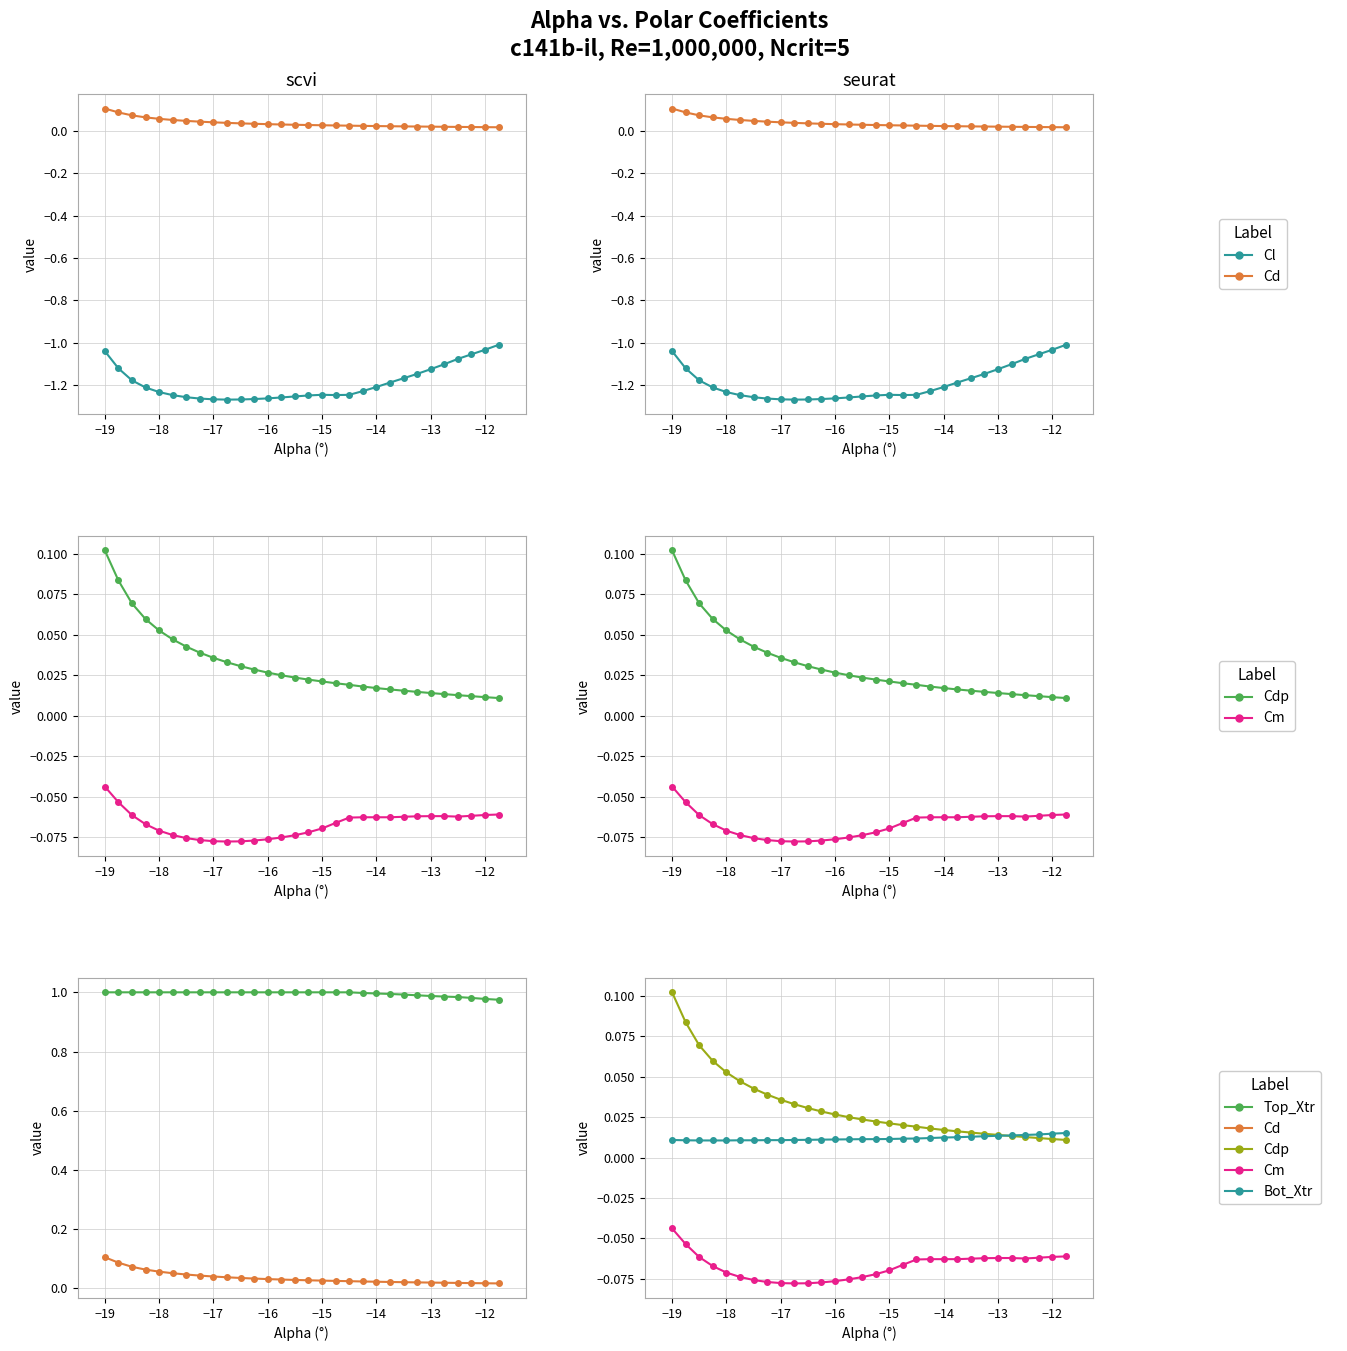

At how many categories does at least one series exceed 0?

30